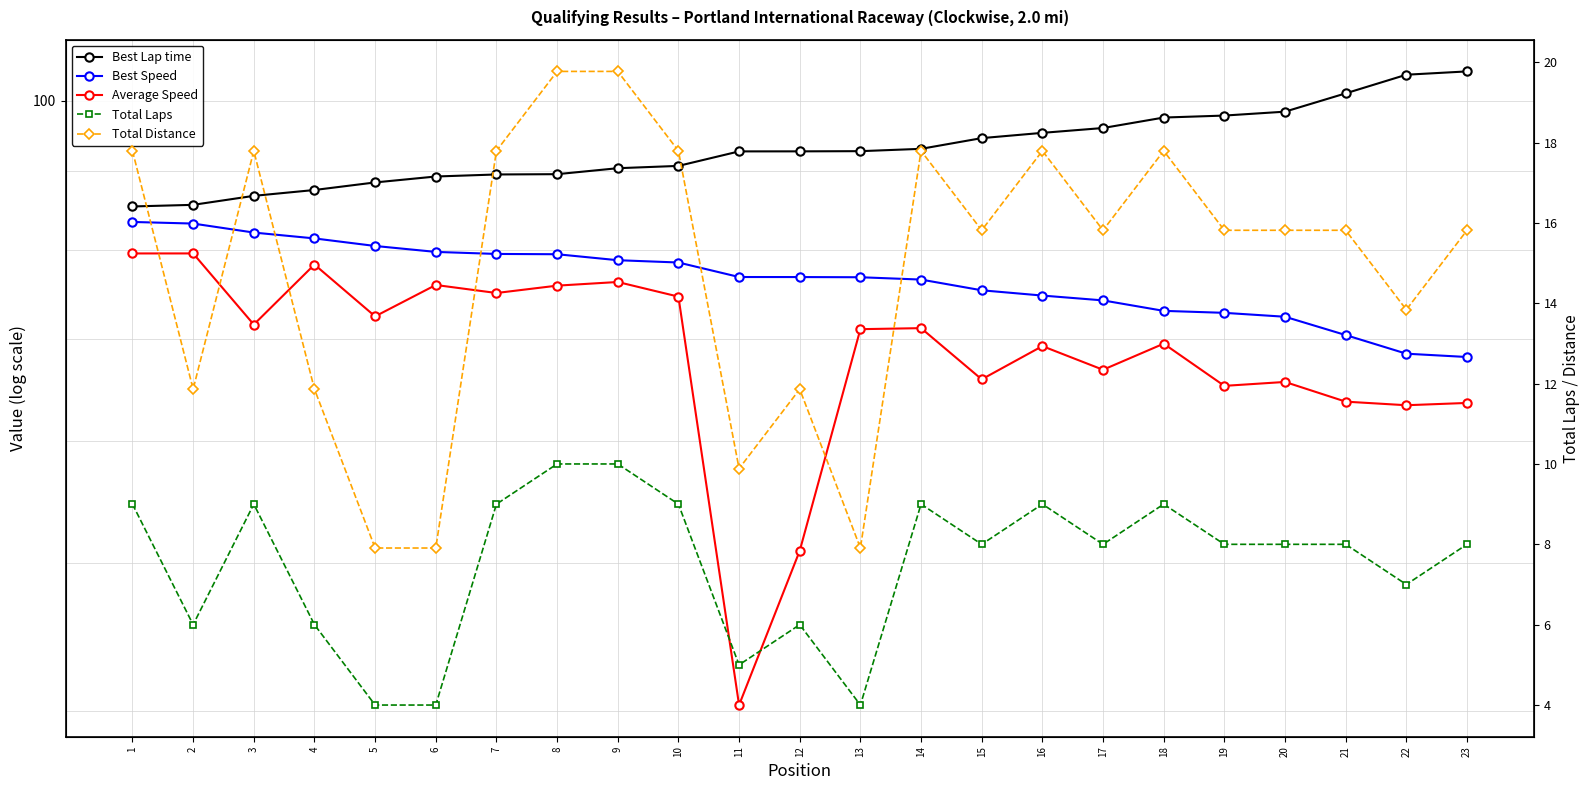

How many data points in Average Speed are less than 70?

11